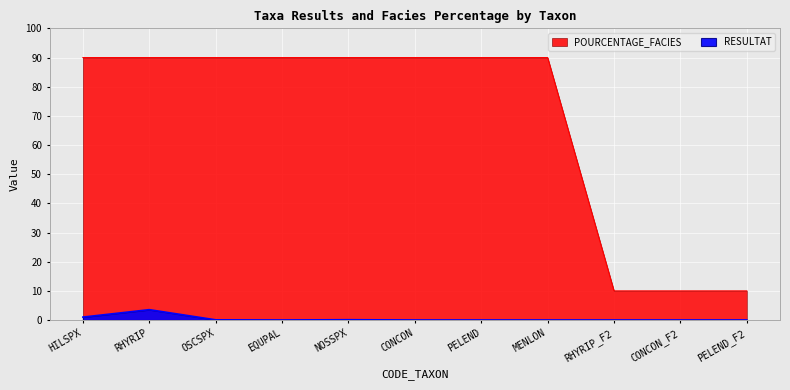

At how many categories does at least one series exceed 51?

8